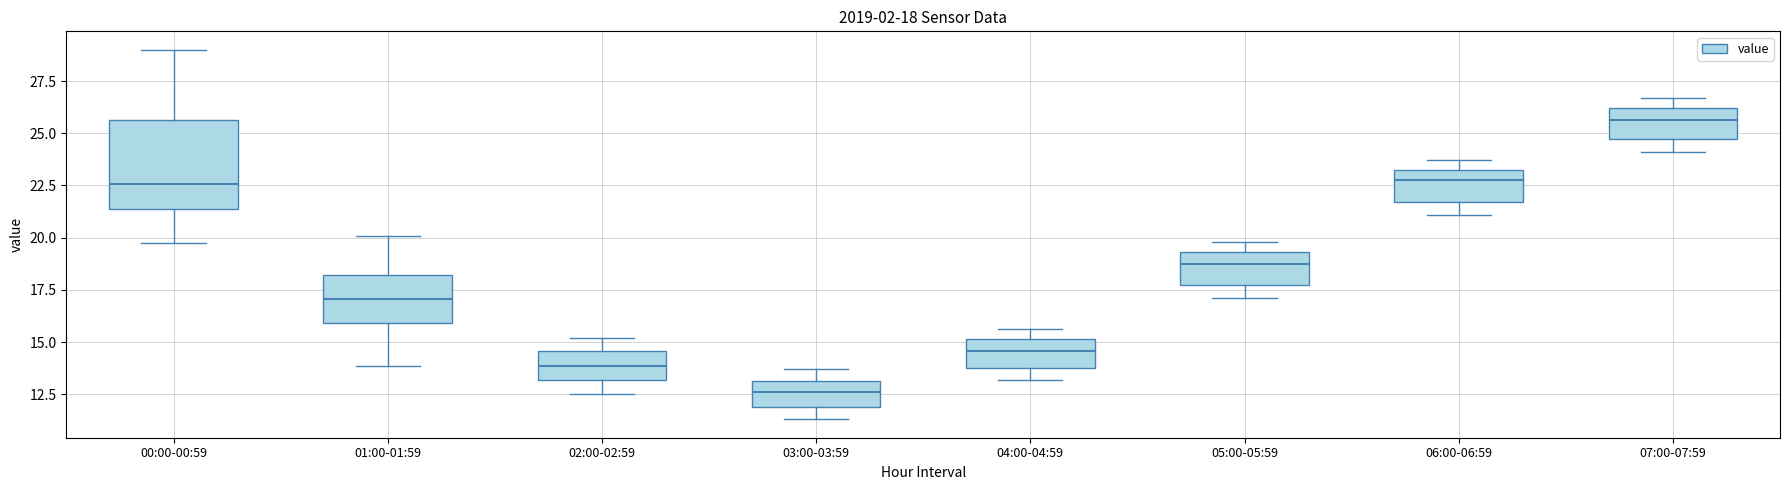

Comparing the boxes themselves (not the whiskers), which one is the tallest?

00:00-00:59